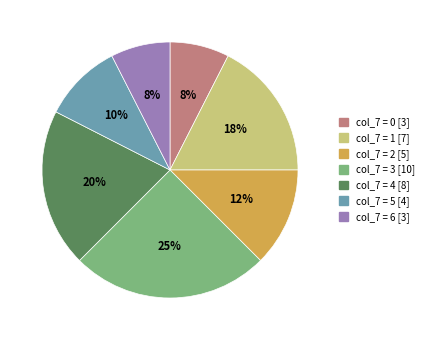

Is there a majority slice in this chart?

No